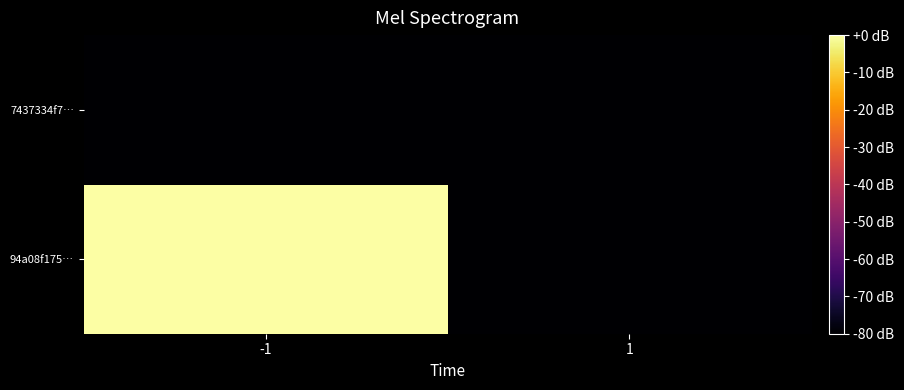

What is the spread (max minus min) of values at 1?

4.4